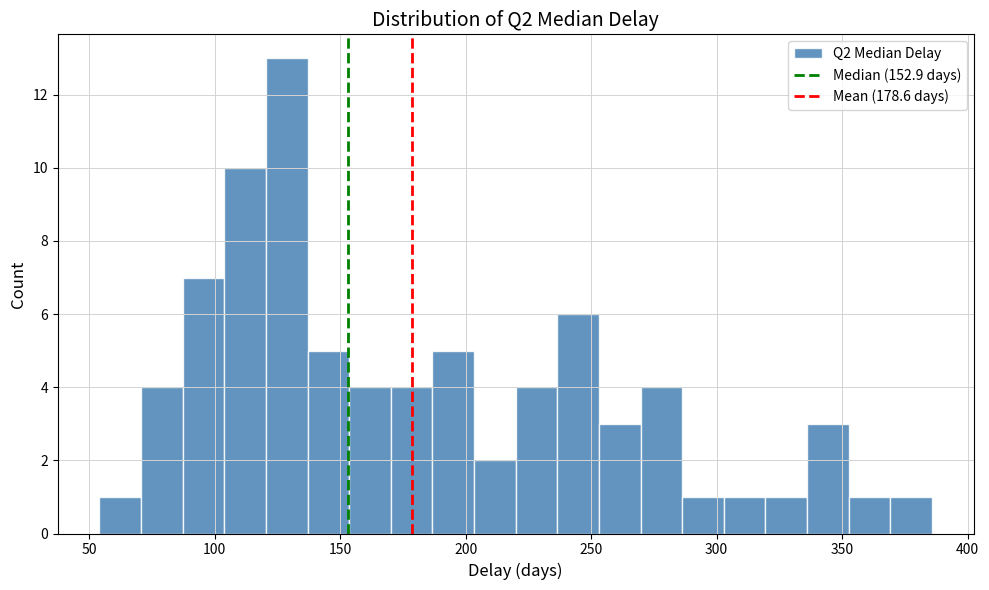

Around what value on the x-axis is the tallest bar? Give the approximate position of its centre, as read against the axis.

130